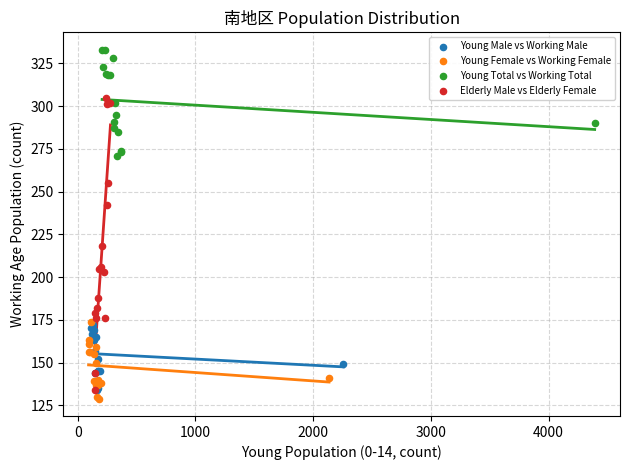

What are all the series names shown in the legend?

Young Male vs Working Male, Young Female vs Working Female, Young Total vs Working Total, Elderly Male vs Elderly Female